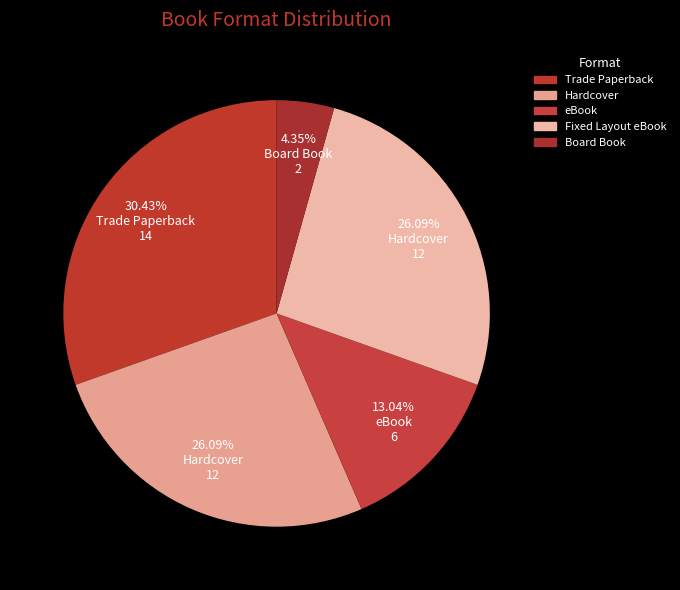

How many segments does this pie chart have?

5